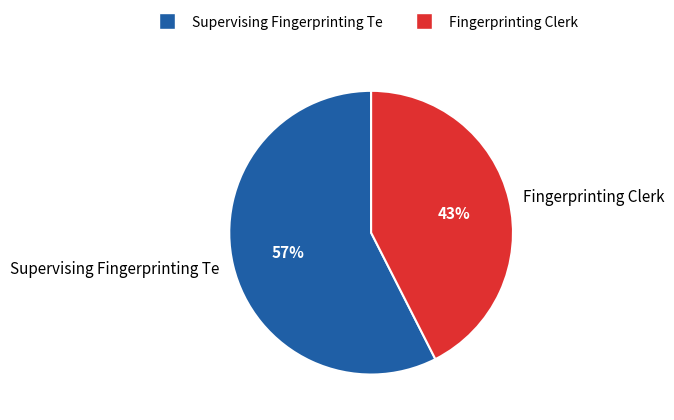

How many slices are in this pie chart?

2